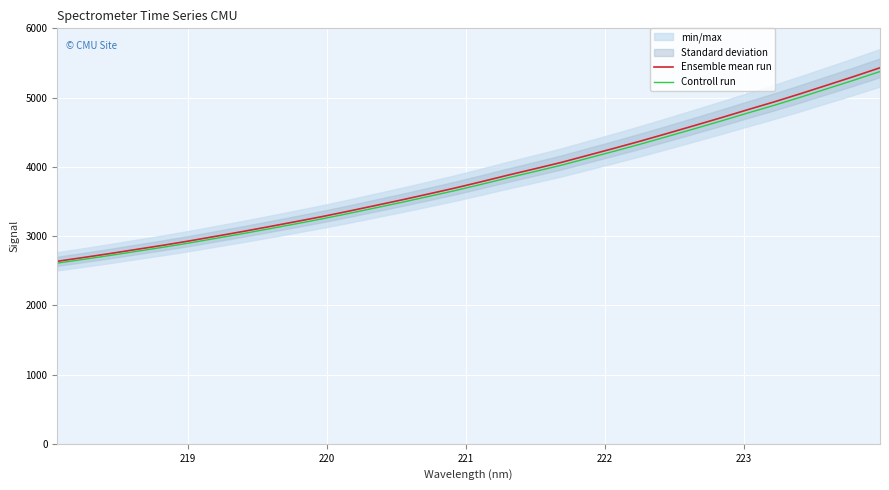

What is the lowest value of the Controll run series?

2609.3